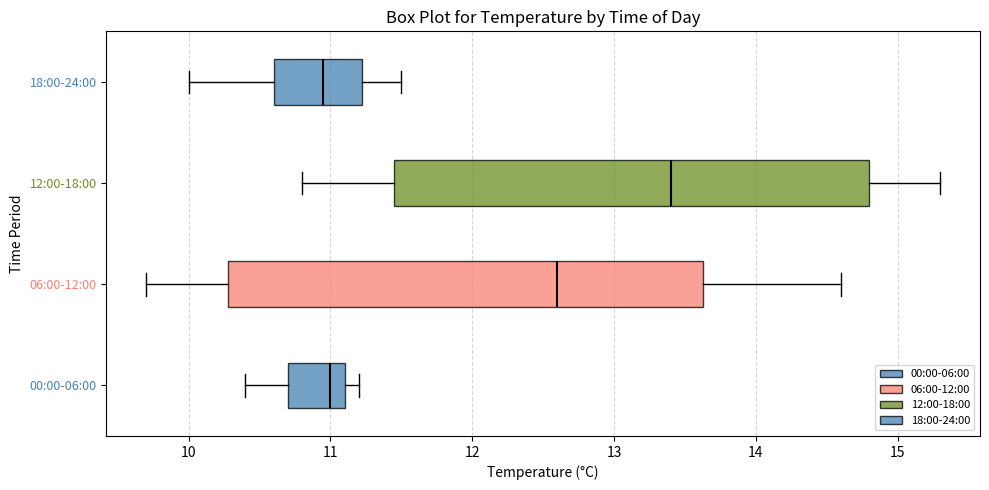

Reading bottom to top, read every box against the x-axis: the position of its median line, the range the box covers, and the ends of its whiskers. The values are not printed on the chart, so give them approximately, as read against the axis.

00:00-06:00: median 11.0, box 10.7 to 11.1, whiskers 10.4 to 11.2
06:00-12:00: median 12.6, box 10.3 to 13.6, whiskers 9.7 to 14.6
12:00-18:00: median 13.4, box 11.5 to 14.8, whiskers 10.8 to 15.3
18:00-24:00: median 11.0, box 10.6 to 11.2, whiskers 10.0 to 11.5